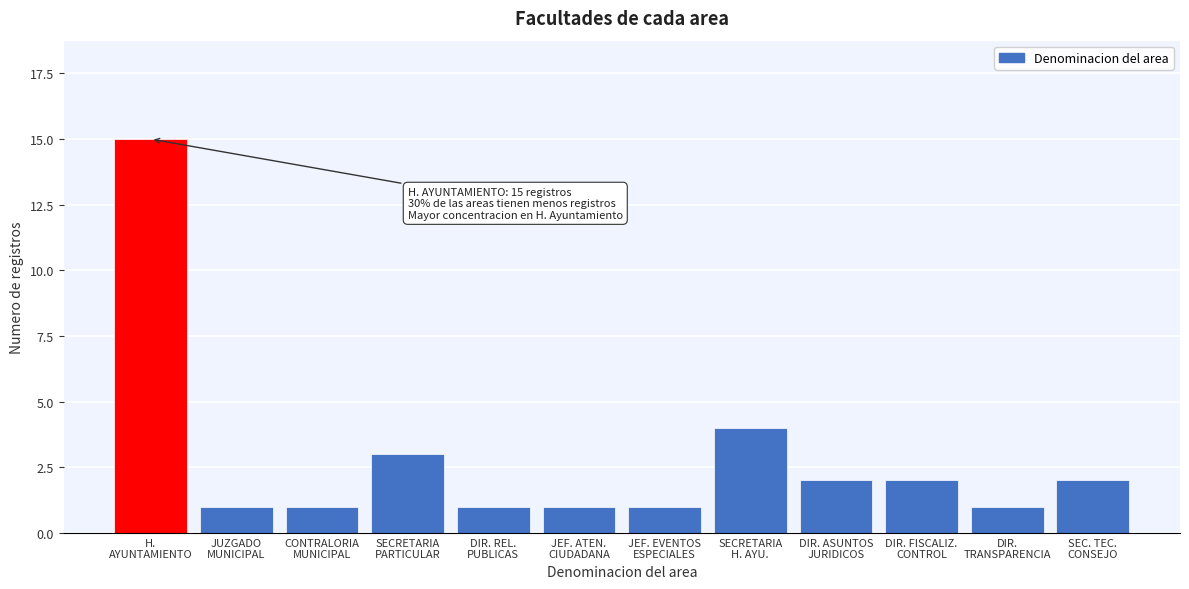

Reading right to left, extract all data points from this chart.

2	1	2	2	4	1	1	1	3	1	1	15